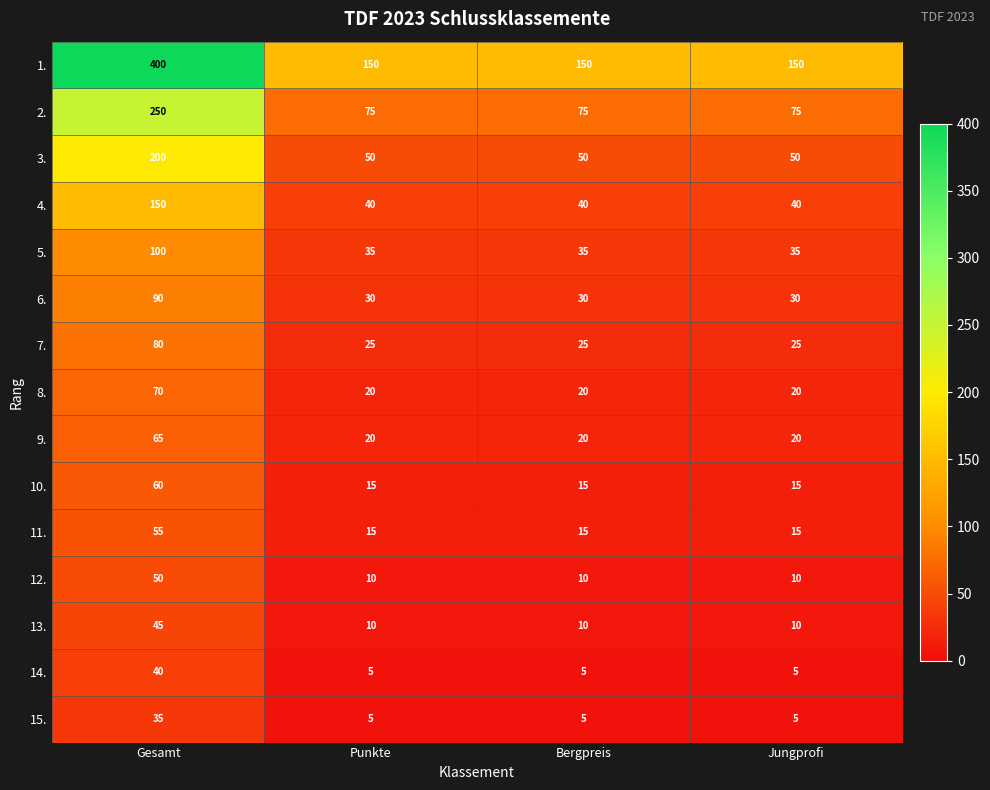

The value of 5. at Jungprofi is 35. True or false?

True